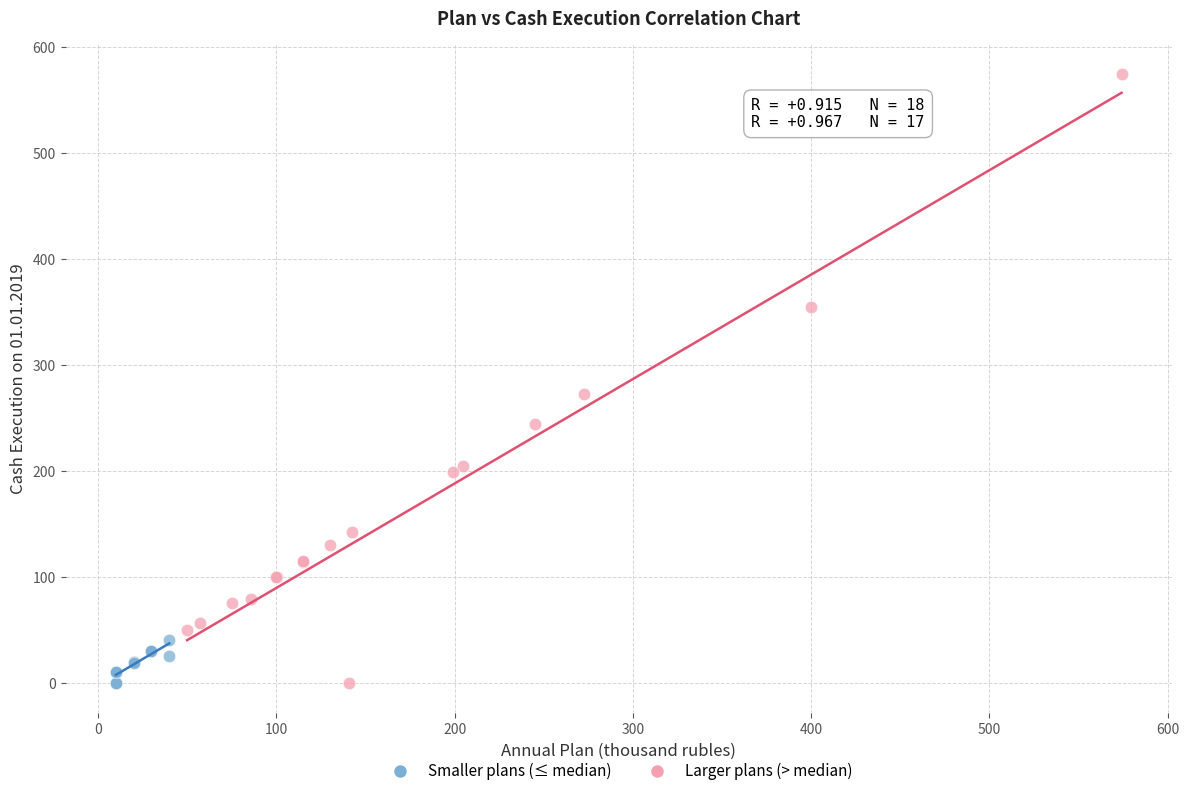

What are all the series names shown in the legend?

Smaller plans (≤ median), Larger plans (> median)